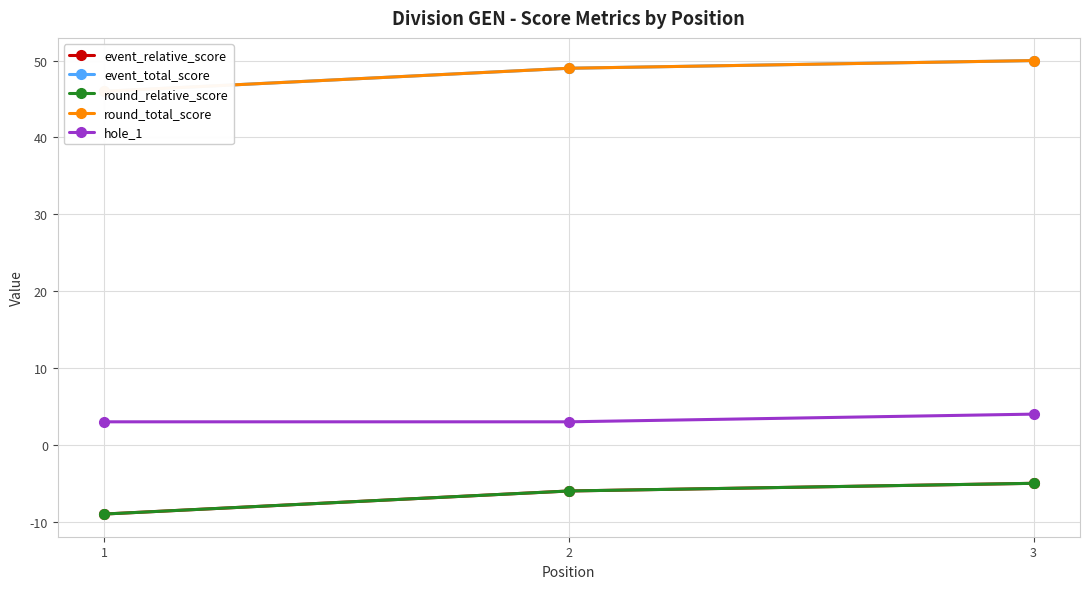

What is the difference between the maximum and minimum values in the round_total_score series?

4